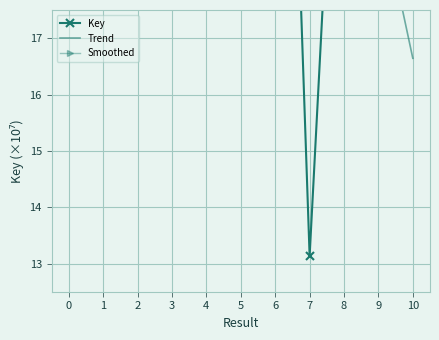

At which category does the chart reach its minimum across all series?

7